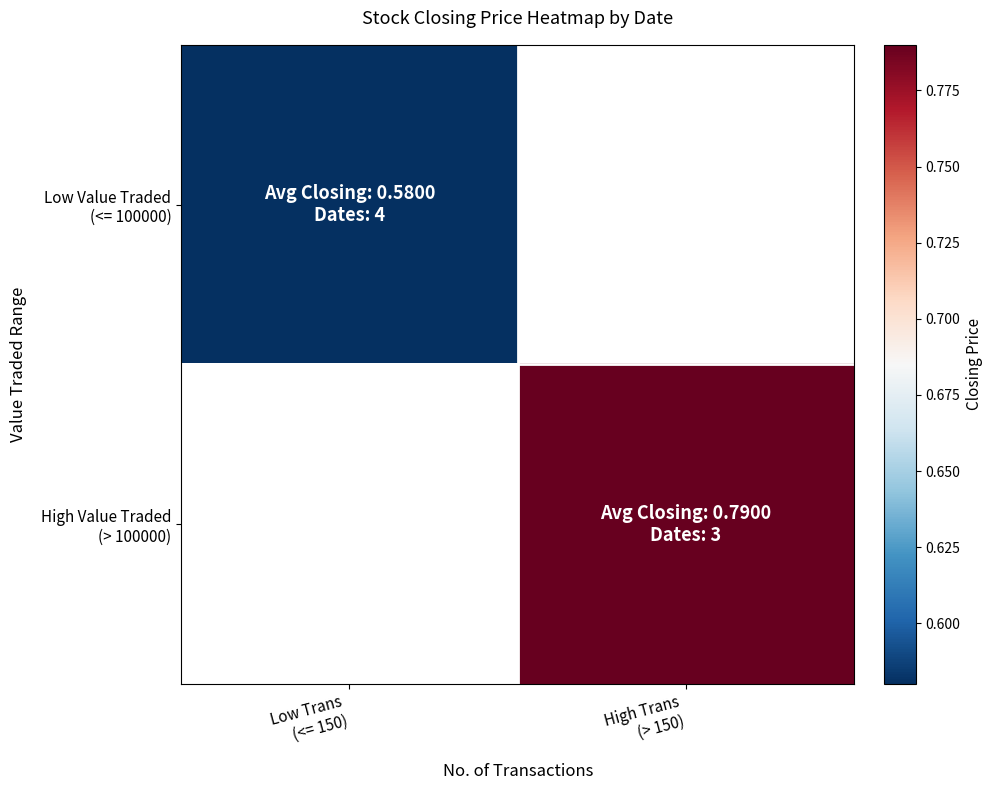

Read the Low Value Traded (<= 100000) value at Low Trans (<= 150).

0.6